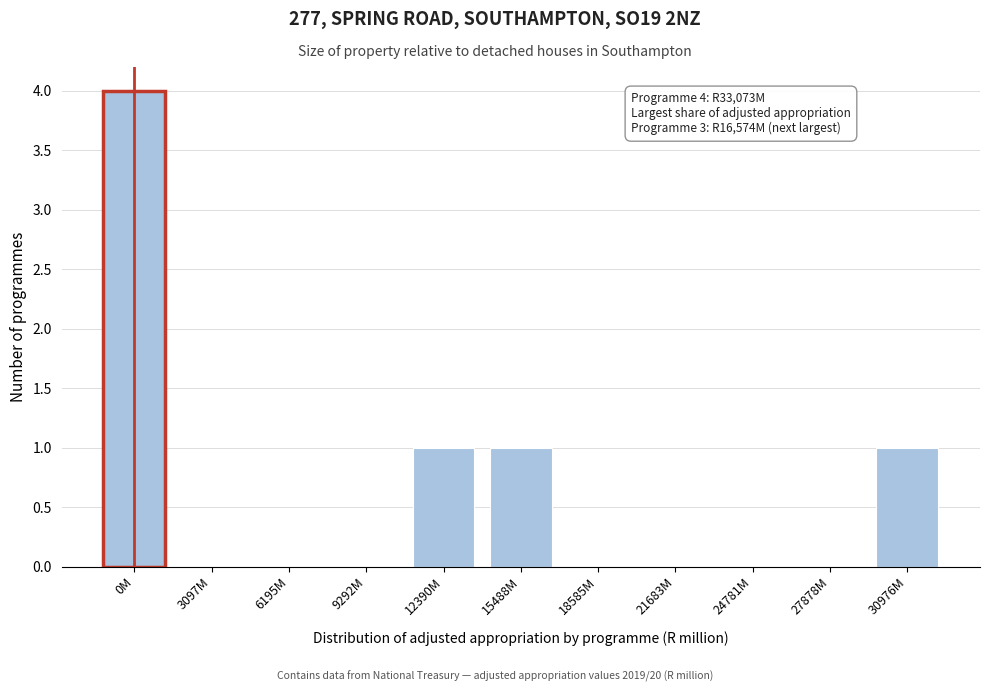

Reading left to right, transcribe all the data shown in this chart.

0M=4	3097M=0	6195M=0	9292M=0	12390M=1	15488M=1	18585M=0	21683M=0	24781M=0	27878M=0	30976M=1